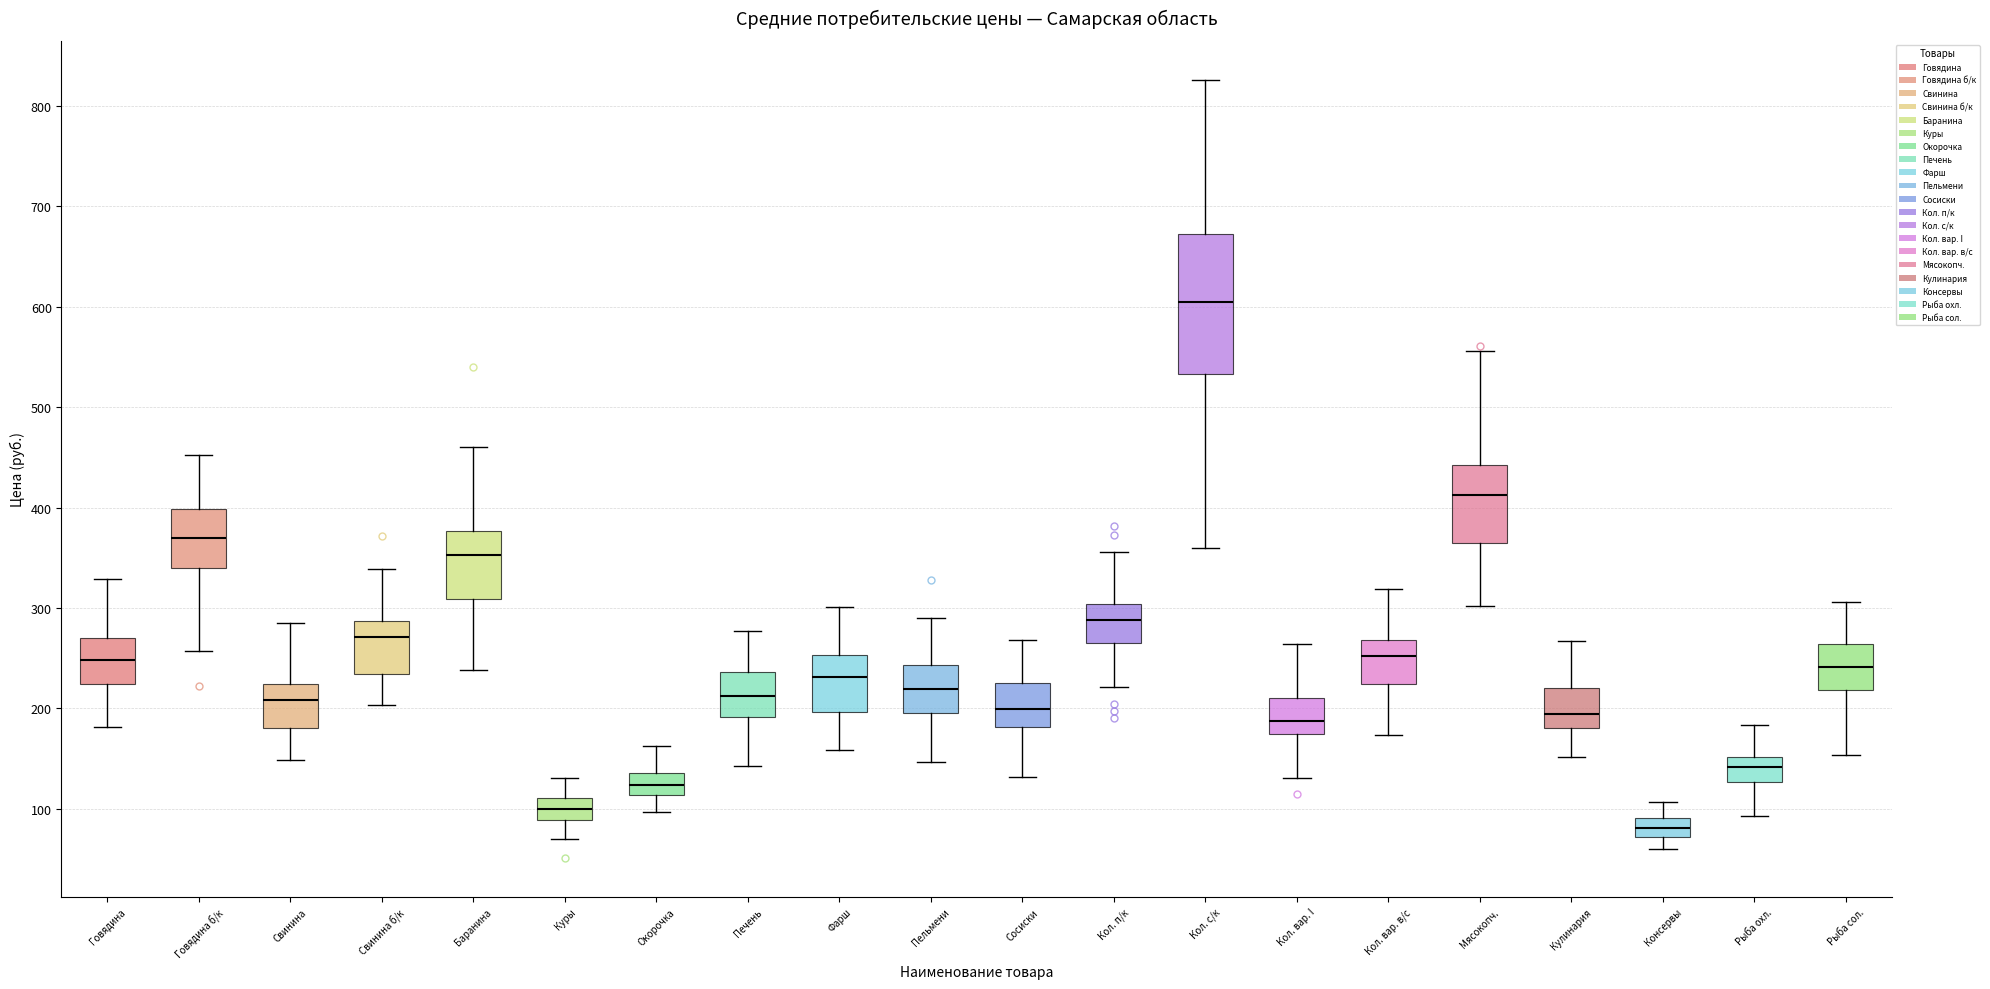

Reading left to right, transcribe this box plot: for each box, give where its median line is, the range the box spans, and where its two whiskers end, as read against the y-axis. The values are not printed on the chart, so give them approximately, as read against the axis.

Говядина: median 250, box 220 to 270, whiskers 180 to 330
Говядина б/к: median 370, box 340 to 400, whiskers 260 to 450
Свинина: median 210, box 180 to 220, whiskers 150 to 280
Свинина б/к: median 270, box 230 to 290, whiskers 200 to 340
Баранина: median 350, box 310 to 380, whiskers 240 to 460
Куры: median 100, box 90 to 110, whiskers 70 to 130
Окорочка: median 120, box 110 to 140, whiskers 100 to 160
Печень: median 210, box 190 to 240, whiskers 140 to 280
Фарш: median 230, box 200 to 250, whiskers 160 to 300
Пельмени: median 220, box 200 to 240, whiskers 150 to 290
Сосиски: median 200, box 180 to 230, whiskers 130 to 270
Кол. п/к: median 290, box 270 to 300, whiskers 220 to 360
Кол. с/к: median 600, box 530 to 670, whiskers 360 to 830
Кол. вар. I: median 190, box 170 to 210, whiskers 130 to 260
Кол. вар. в/с: median 250, box 220 to 270, whiskers 170 to 320
Мясокопч.: median 410, box 360 to 440, whiskers 300 to 560
Кулинария: median 190, box 180 to 220, whiskers 150 to 270
Консервы: median 80, box 70 to 90, whiskers 60 to 110
Рыба охл.: median 140, box 130 to 150, whiskers 90 to 180
Рыба сол.: median 240, box 220 to 260, whiskers 150 to 310